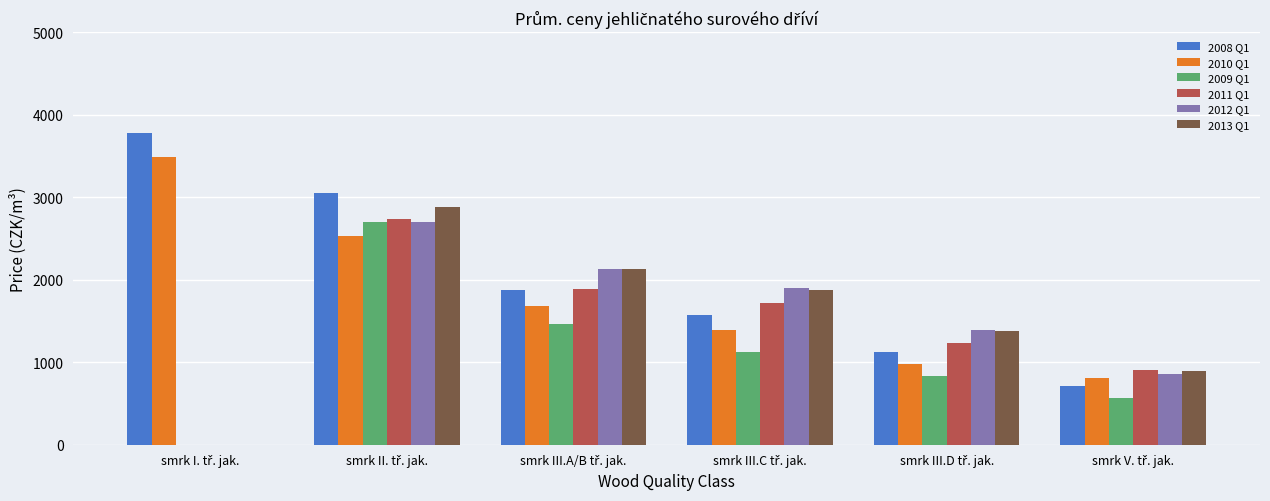

What is the greatest value displayed?

3777